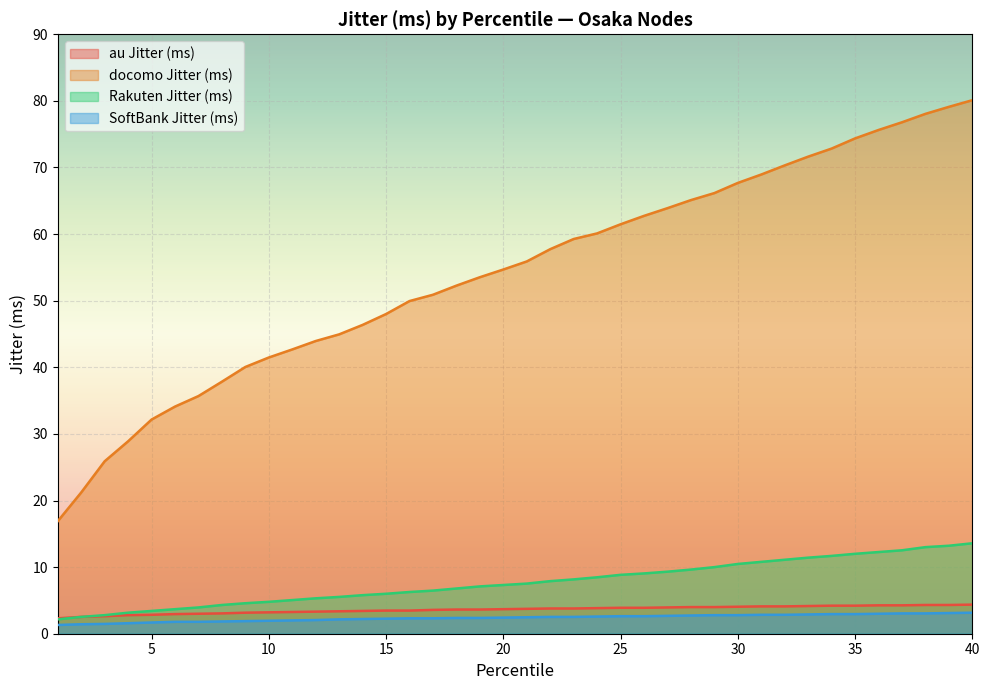

The value of docomo Jitter (ms) at 16 is 49.9. True or false?

True